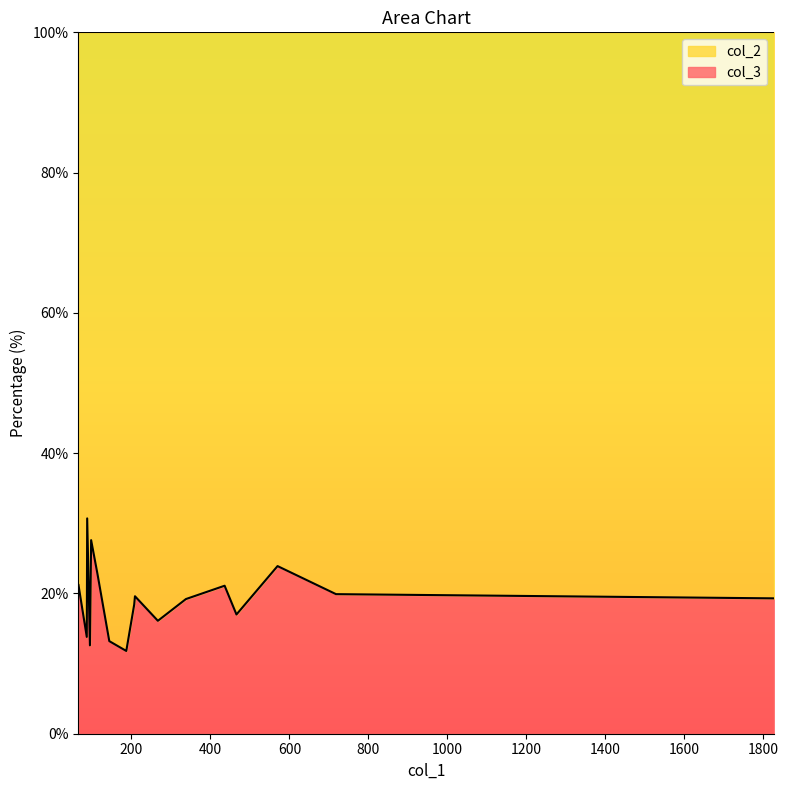

Which category has the highest value in the col_3 series?

88